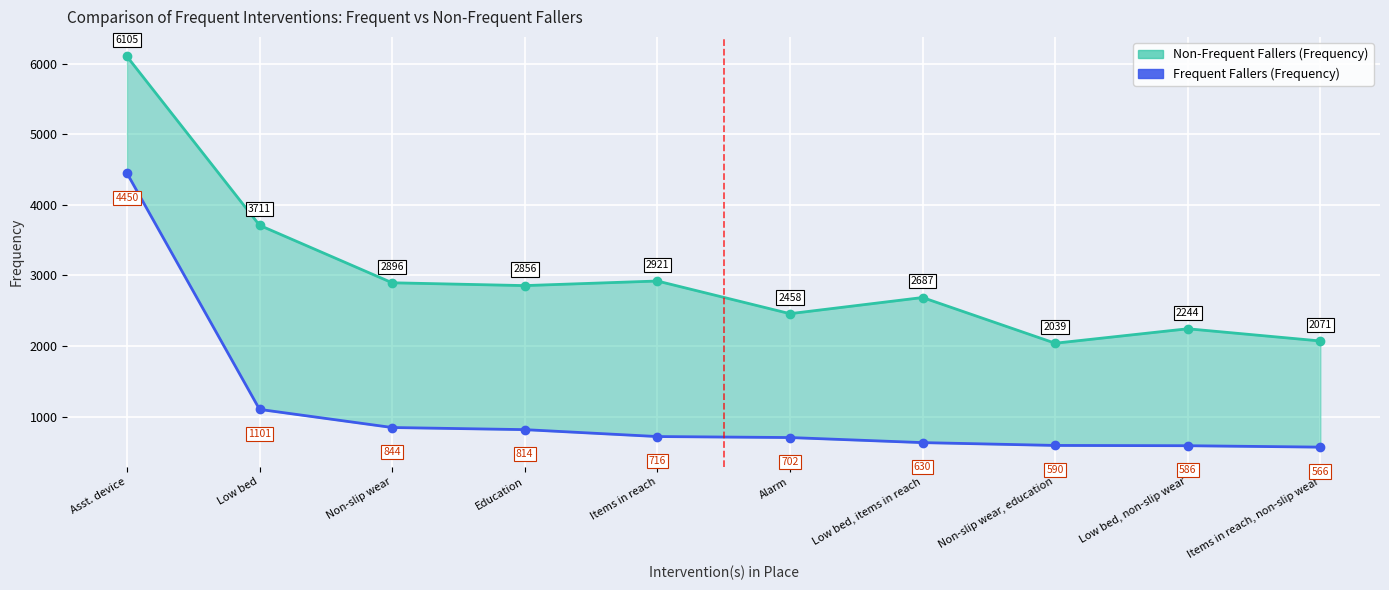

True or false: Non-Frequent Fallers (Frequency) has more than 2 points higher than both neighbors.

True